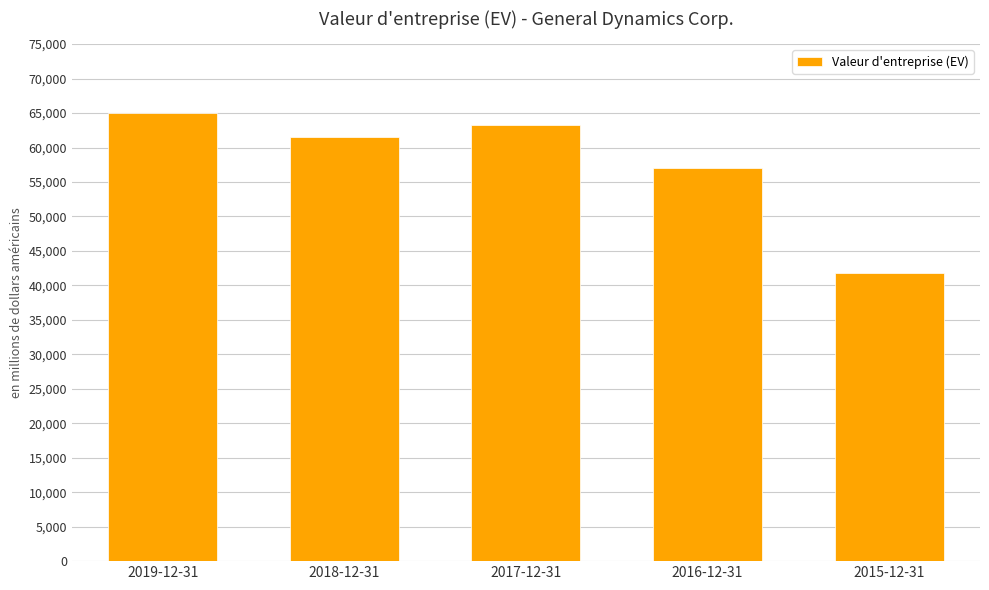

Which label corresponds to the smallest value in the chart?

2015-12-31